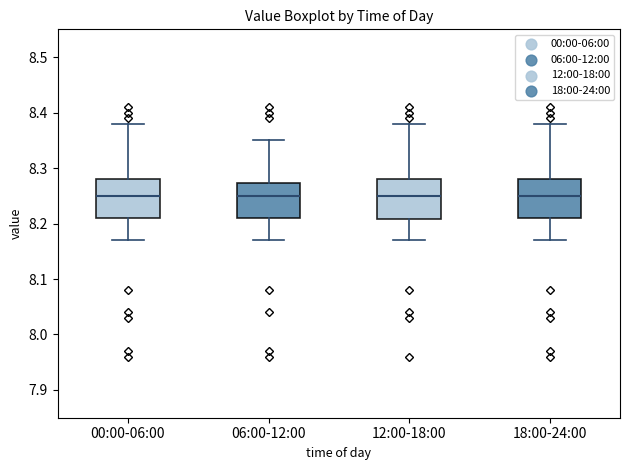

Where is the upper edge of the box for 00:00-06:00 on the y-axis? The values are not printed on the chart, so give them approximately, as read against the axis.

8.28